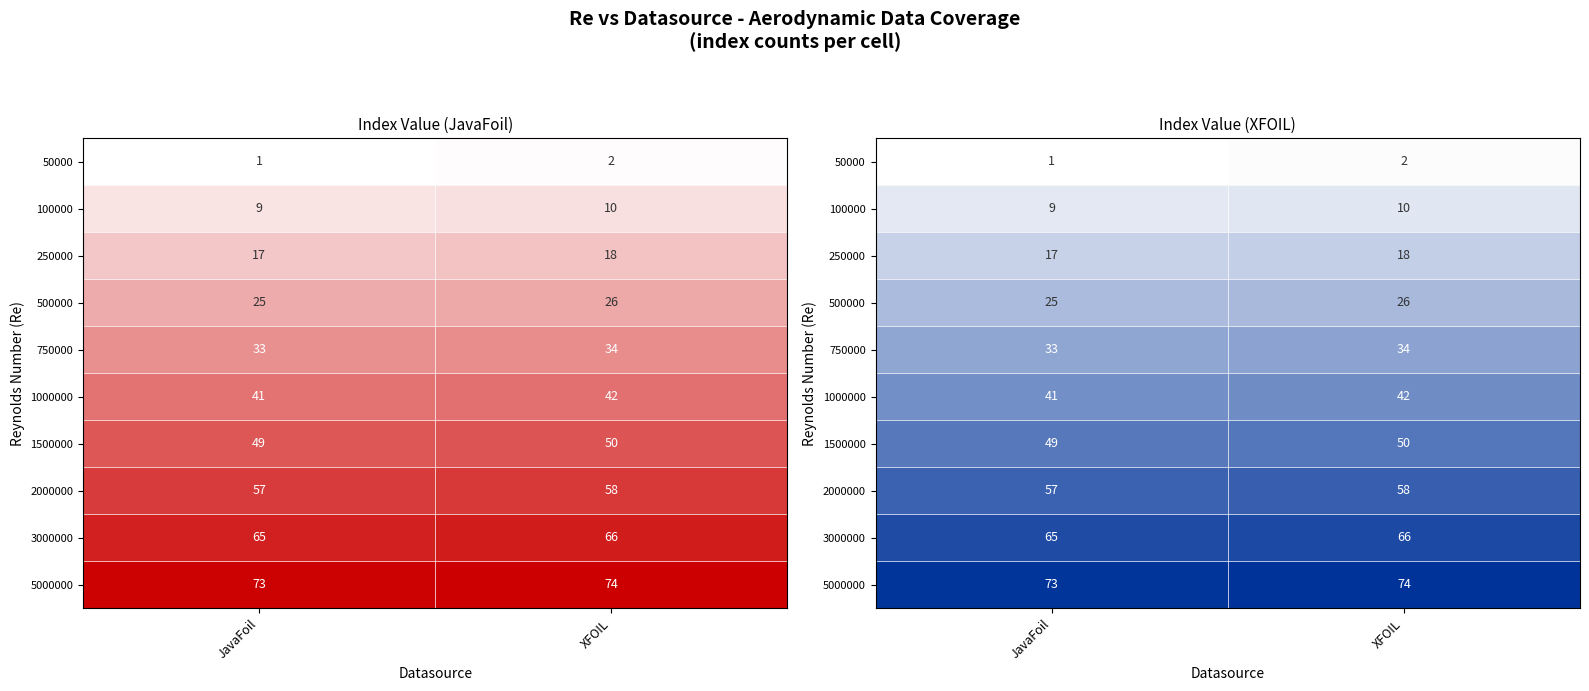

Is the value of 1000000 at JavaFoil greater than the value of 50000 at XFOIL?

Yes